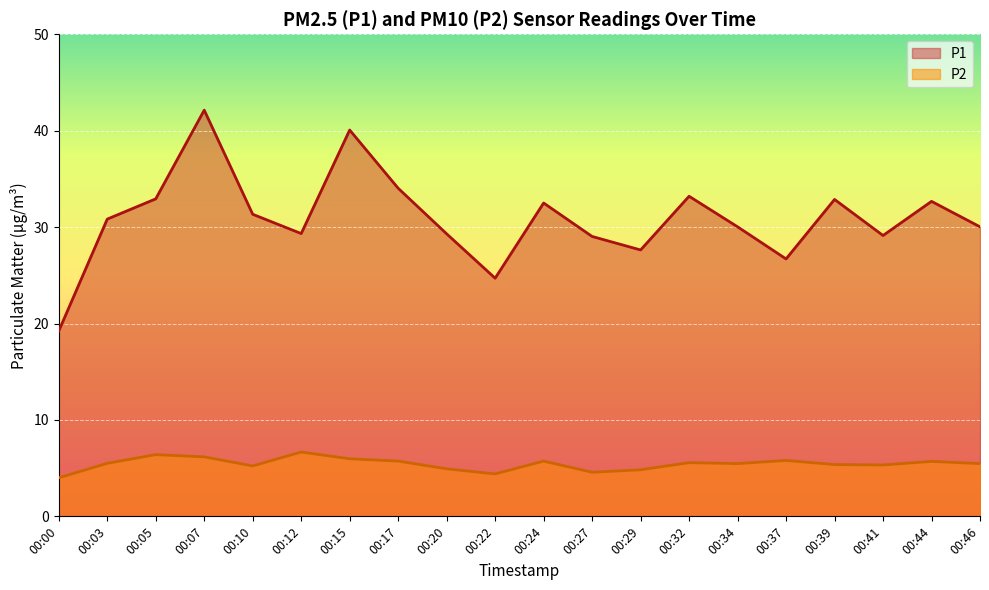

Does the chart display data point markers on the line(s)?

No